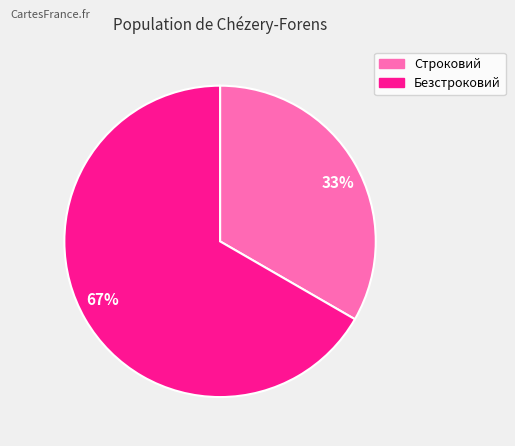

Rank the categories by value from highest to lowest.

67%, 33%